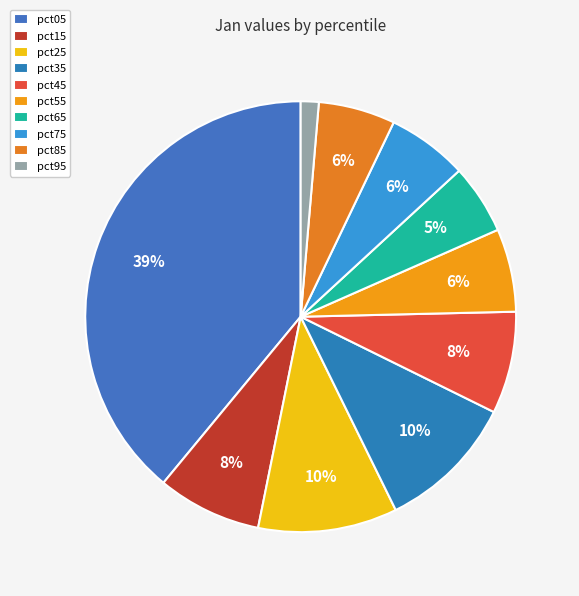

To the nearest percent, what is the average slice percentage?

10%